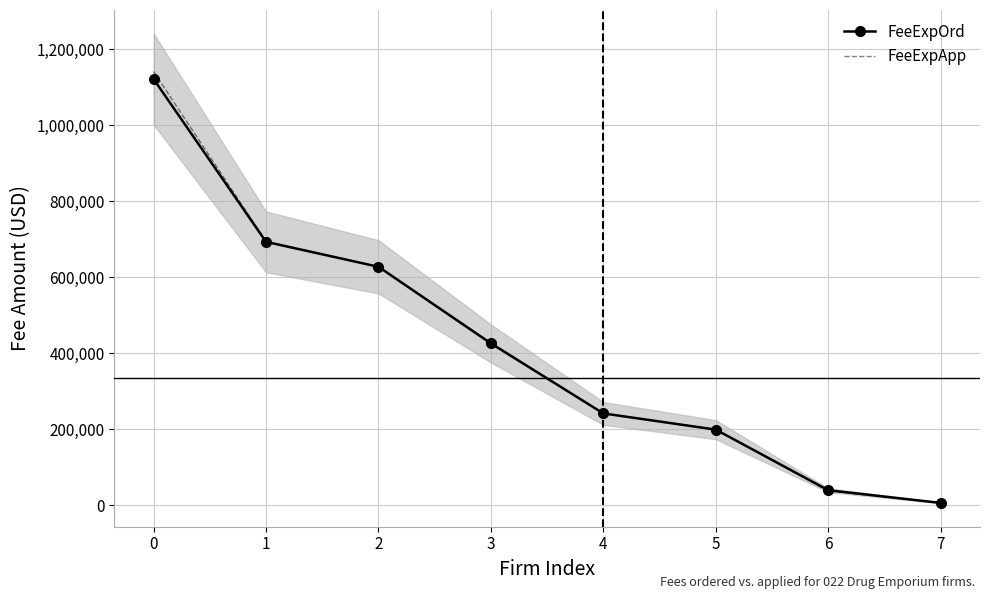

Rank the series by their average value, from highest to lowest.

FeeExpApp, FeeExpOrd